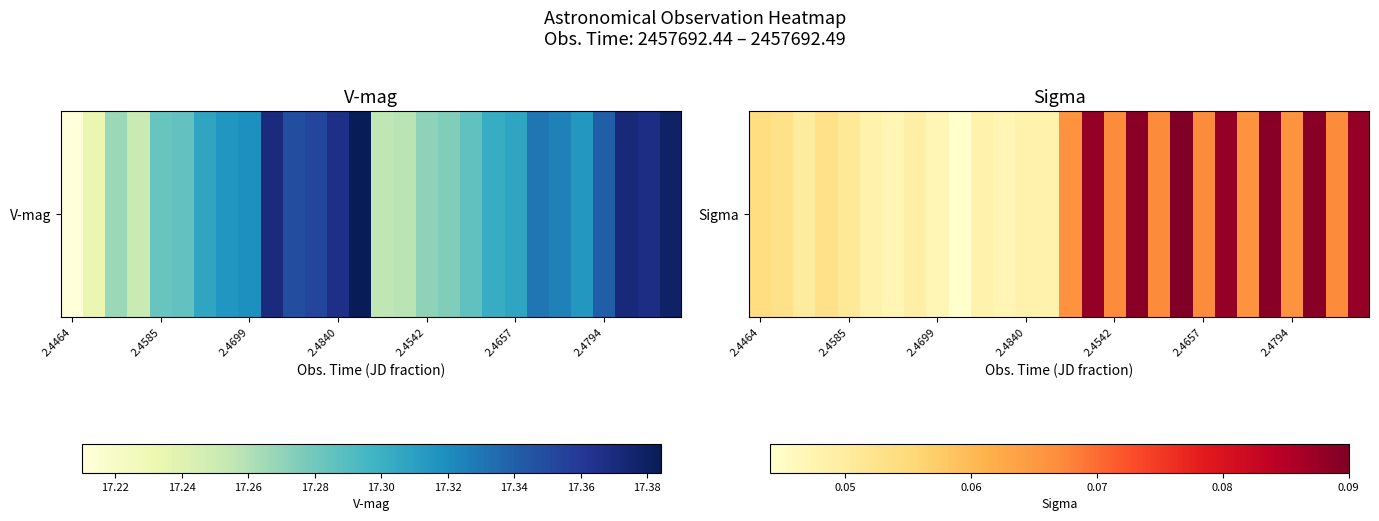

True or false: the data shows 0.1 at 2.4464.

True